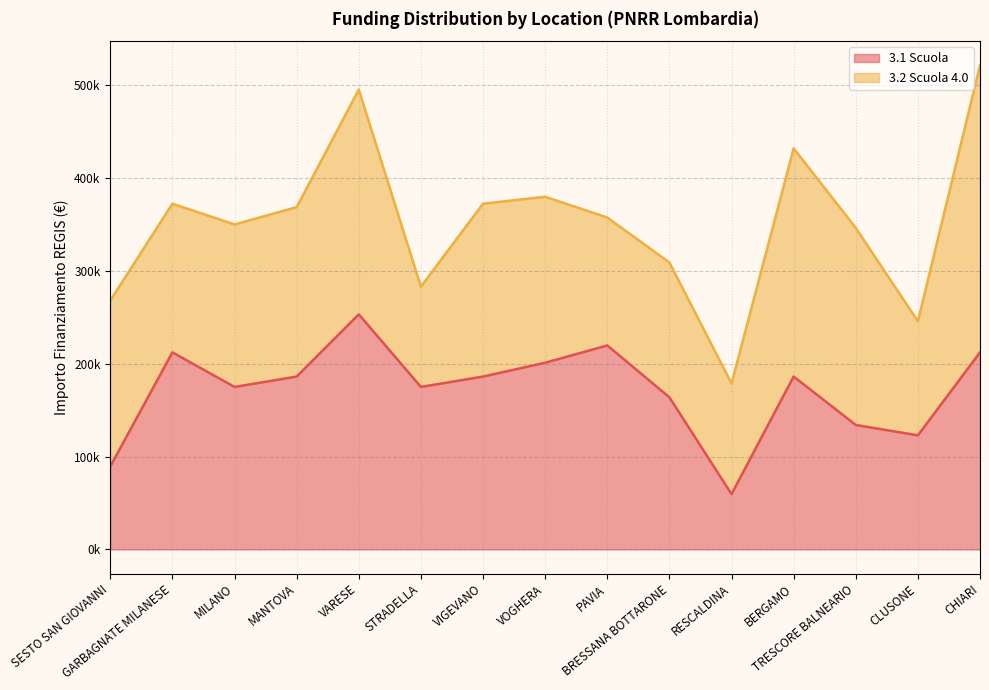

Reading left to right, what are all the values shown in this chart?

89419.6	212371.5	175113.3	186290.8	253355.4	175113.3	186290.8	201194.0	219823.1	163935.9	59613.0	186290.8	134129.4	122951.9	212371.5